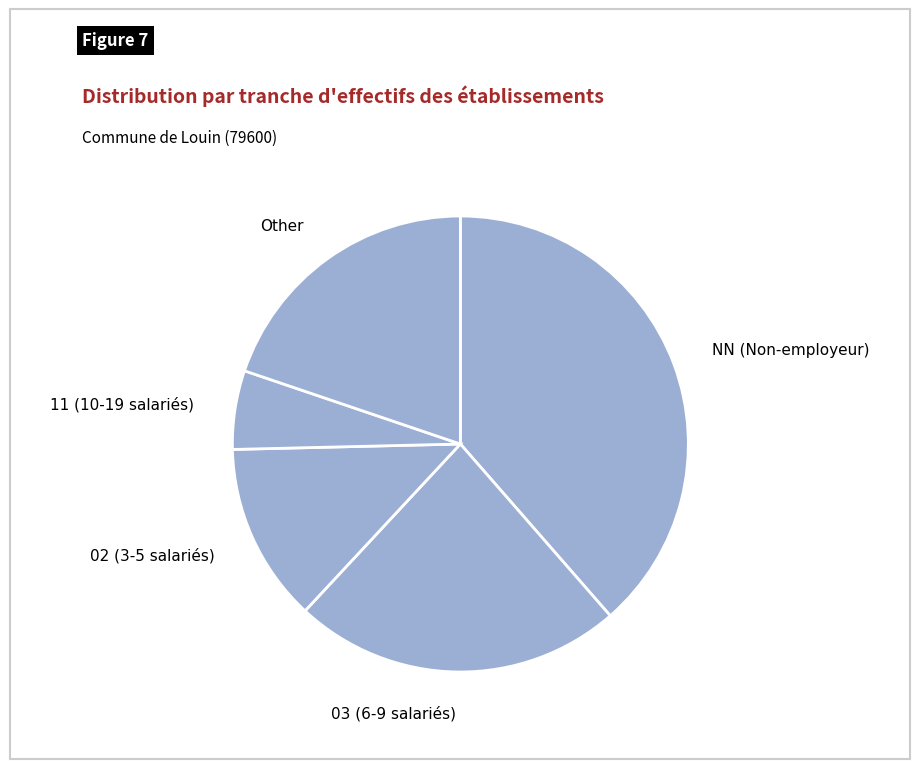

Count the number of slices in the pie.

5